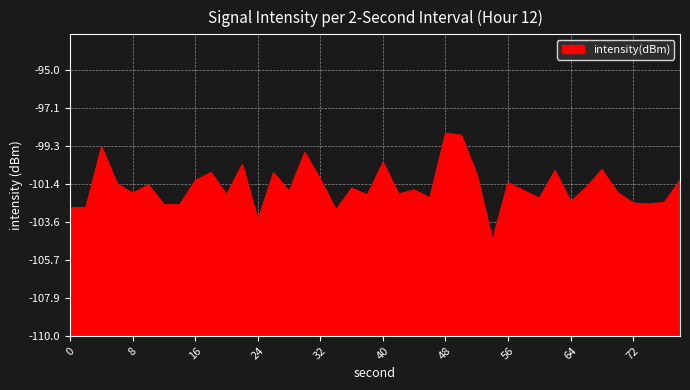

Does the chart have visible grid lines?

Yes